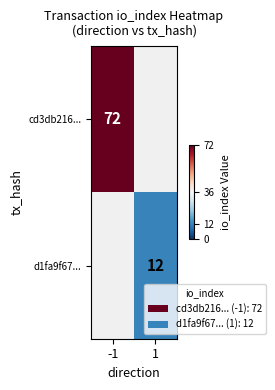

True or false: cd3db216... has a value of 72 at -1.

True